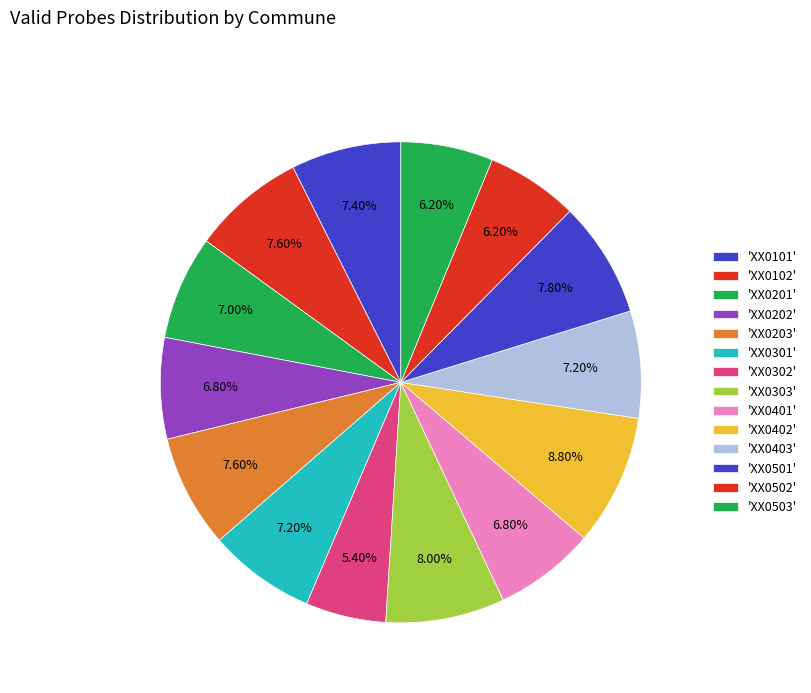

Which slice is the largest?

XX0402